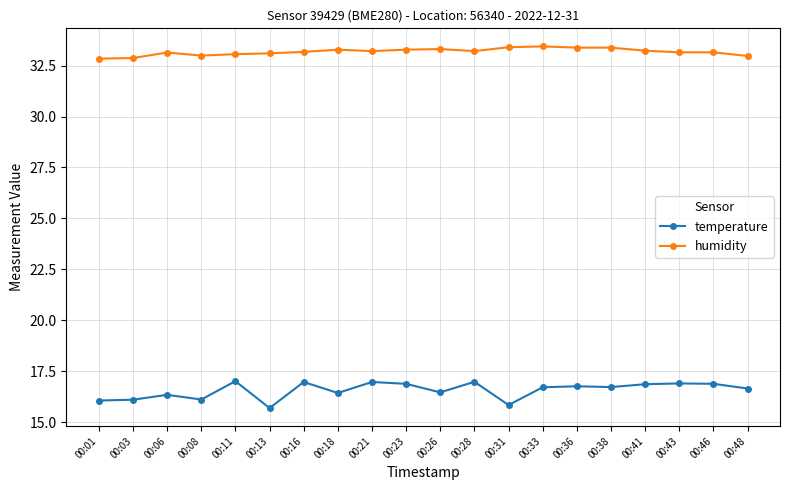

What is the sum of all humidity values?

663.6